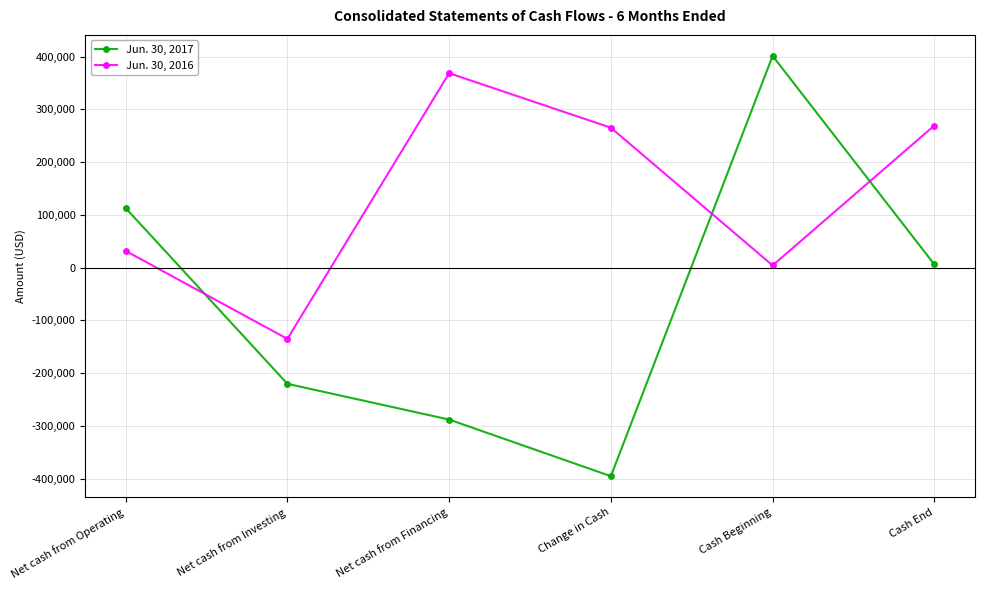

Where is the first local minimum for Jun. 30, 2016?

Net cash from Investing